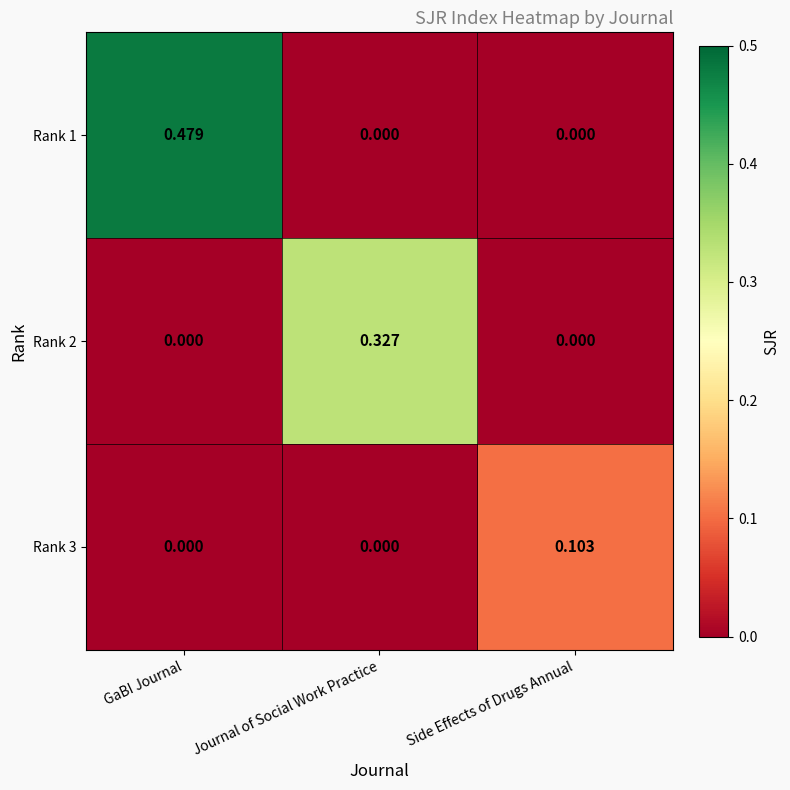

At which category does the chart reach its peak across all series?

GaBI Journal